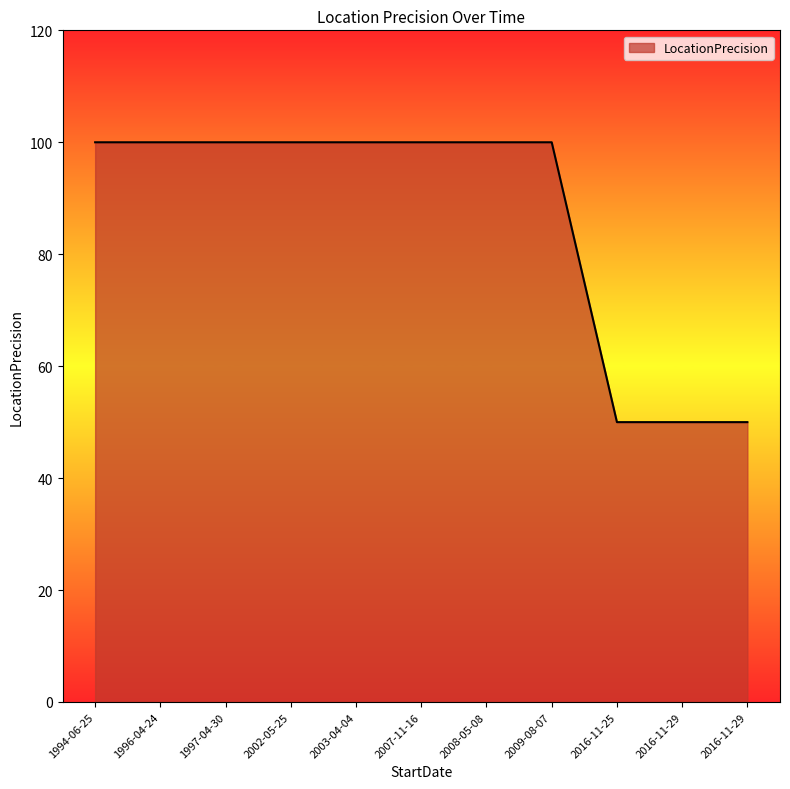

Which category has the lowest value across all series?

2016-11-29